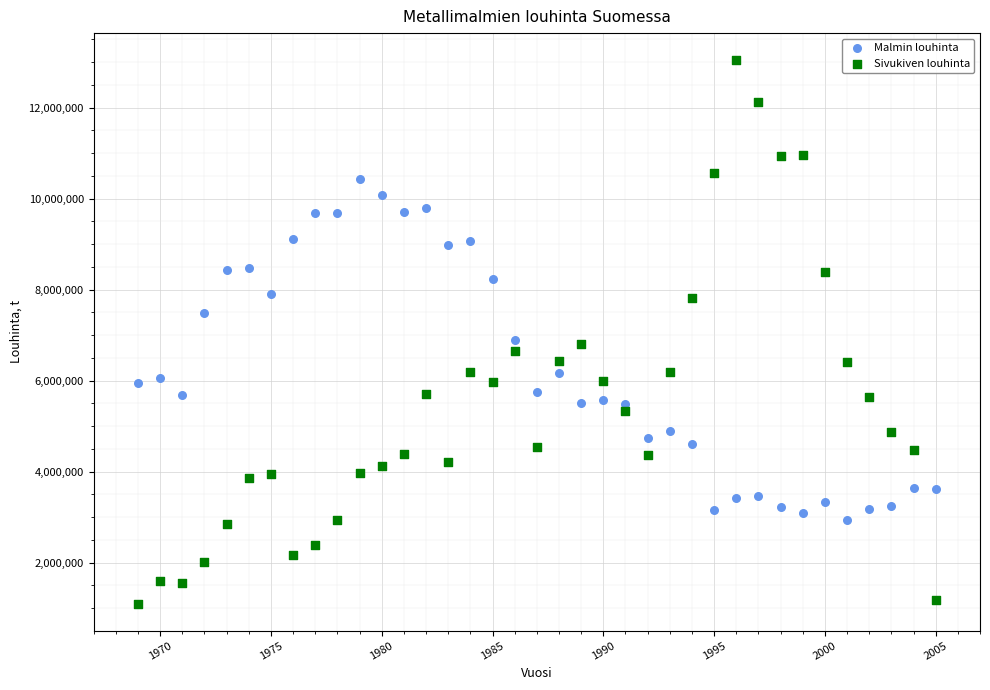

What are all the series names shown in the legend?

Malmin louhinta, Sivukiven louhinta